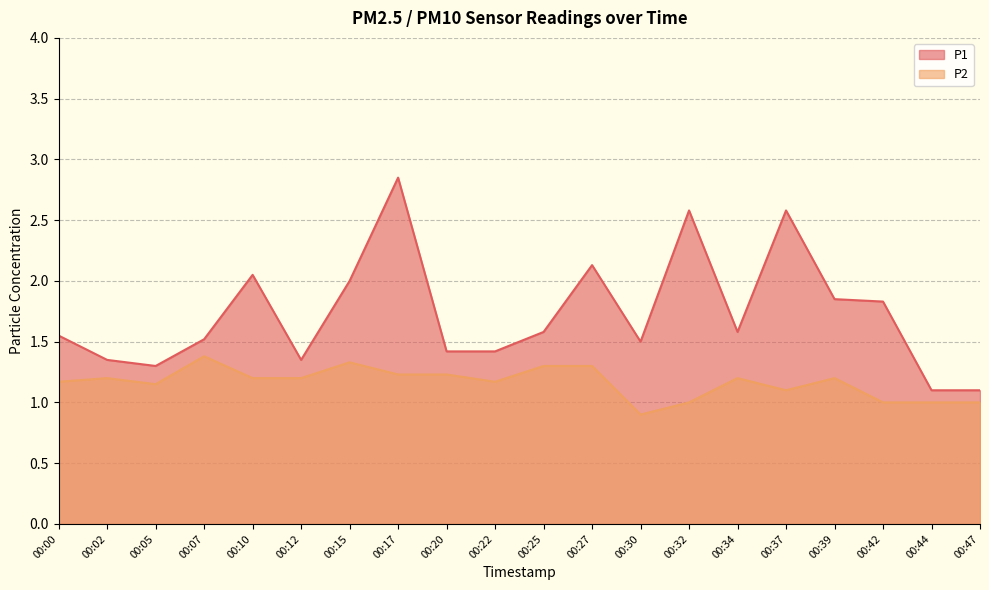

How many interior local valleys does the P2 series have?

4